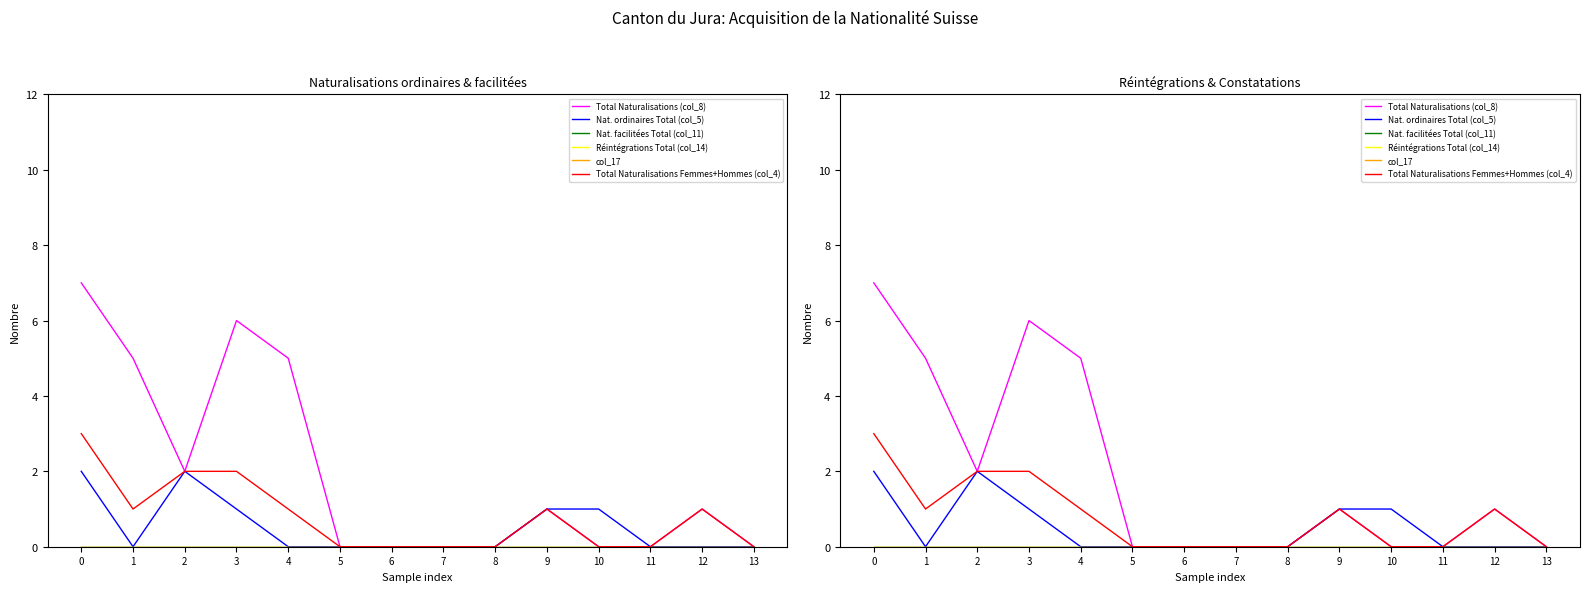

True or false: Total Naturalisations (col_8) and Total Naturalisations Femmes+Hommes (col_4) intersect in this chart.

False